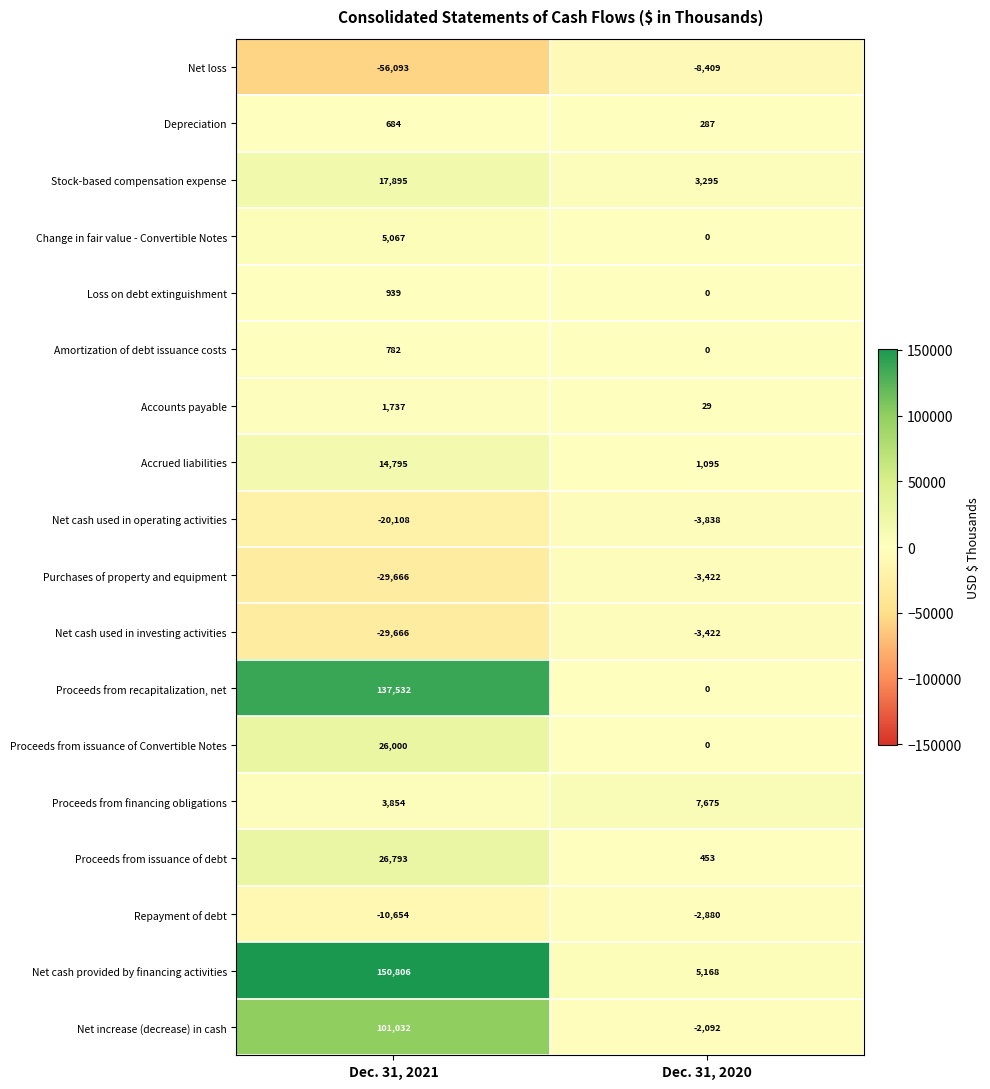

How many distinct data groups are displayed?

18